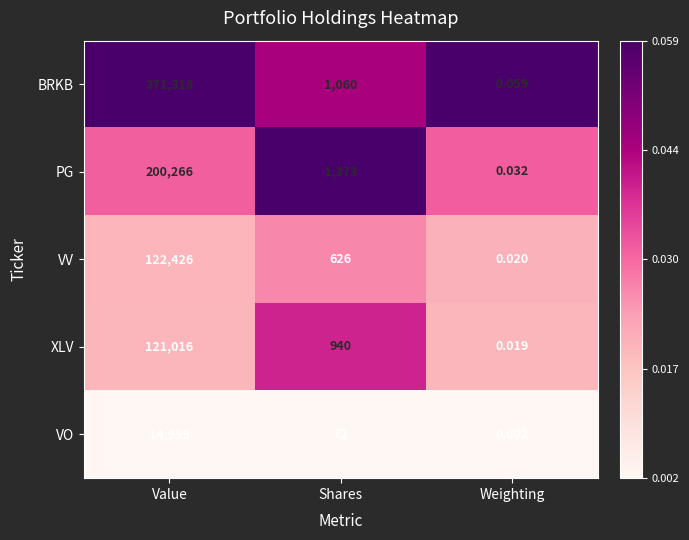

Rank the categories by VO value from highest to lowest.

Value, Shares, Weighting